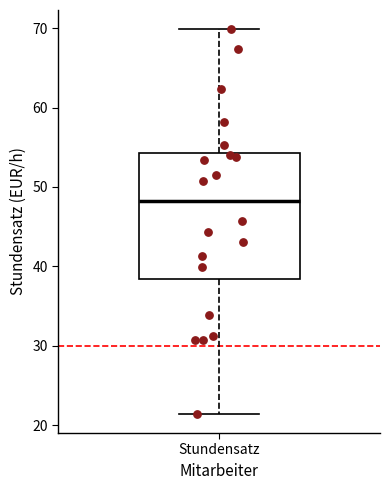

Read this box plot against the y-axis: the position of the median line, the range covered by the box, and the ends of both whiskers. The values are not printed on the chart, so give them approximately, as read against the axis.

median 48, box 38 to 54, whiskers 21 to 70